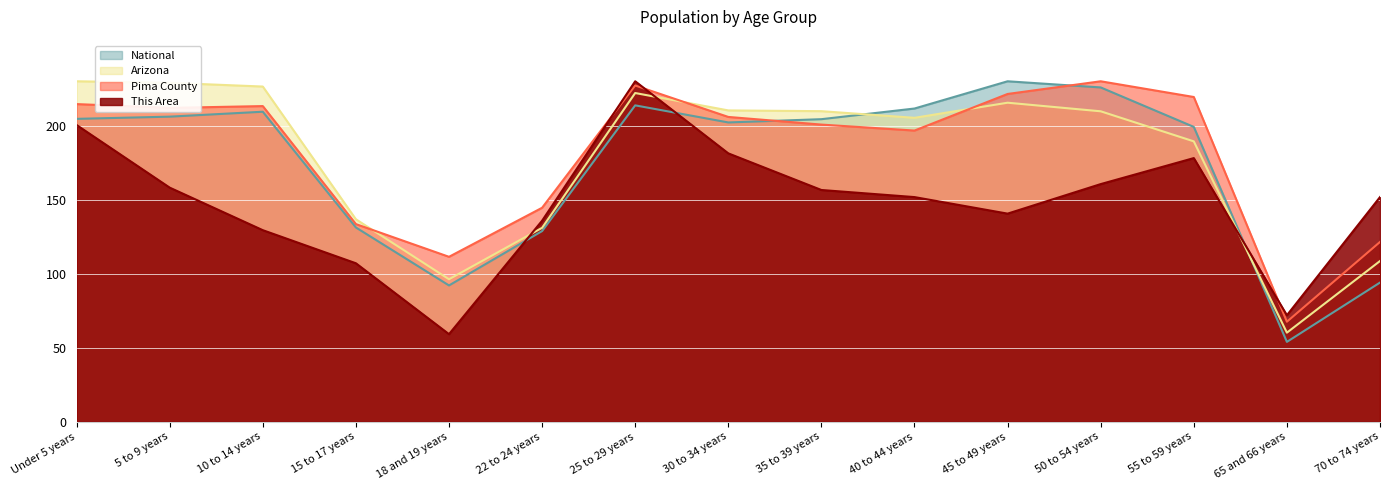

What is the label of the 12th point from the right?

15 to 17 years